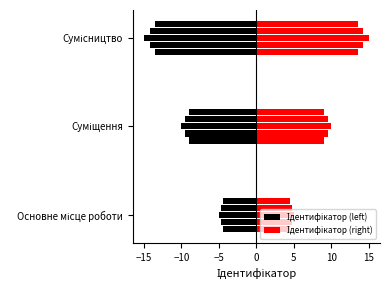

What position from the left is Сумісництво?

3